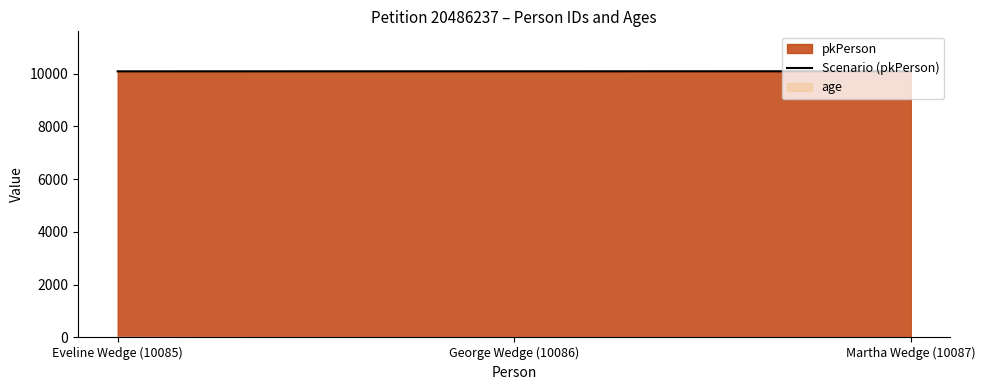

The chart shows a value of 5510 at Martha Wedge (10087). True or false?

False